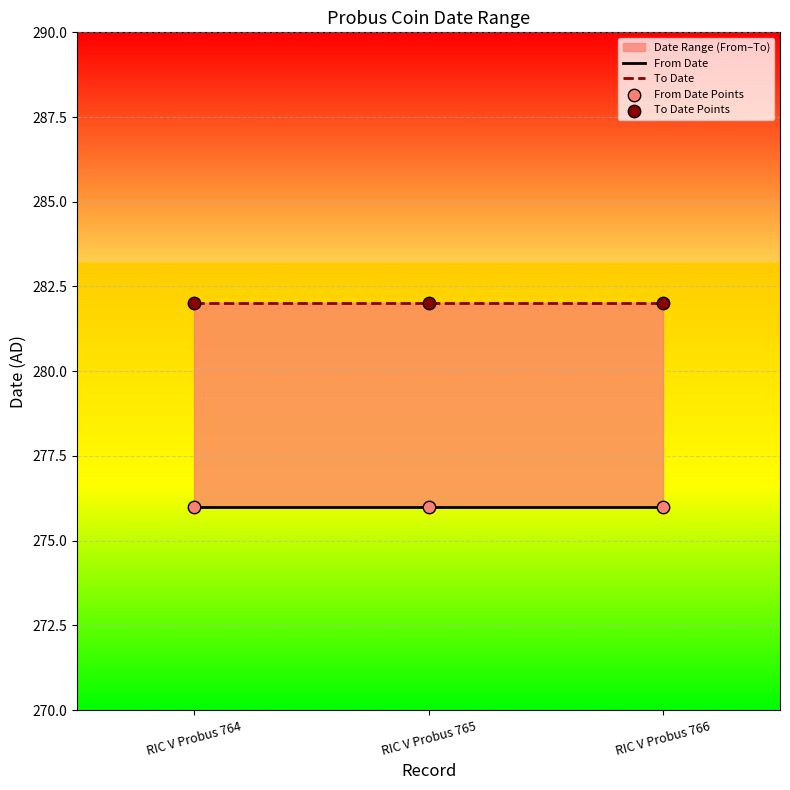

At how many categories does at least one series exceed 276?

3